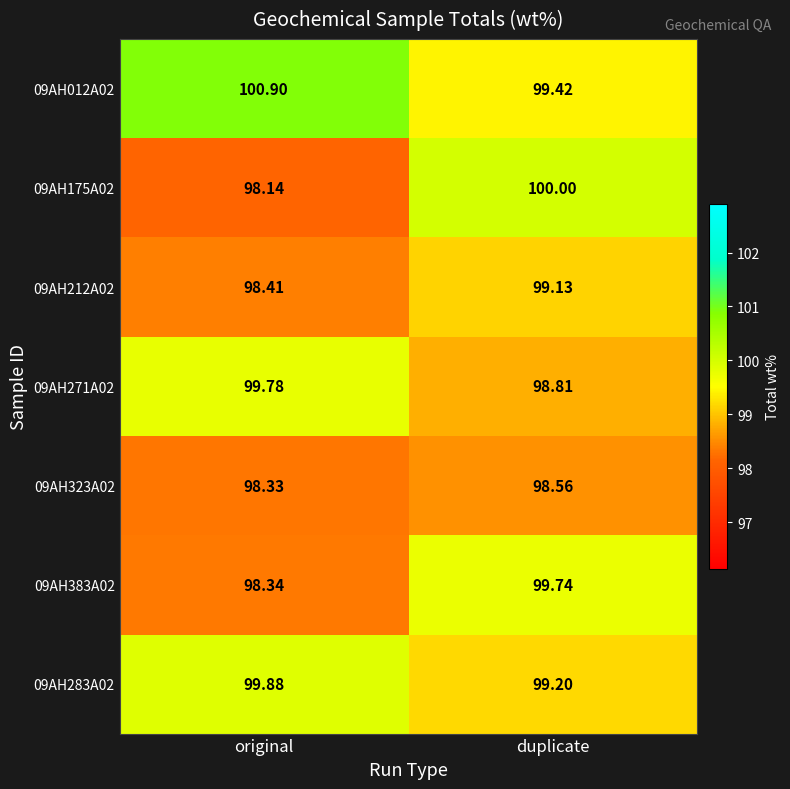

Which category has the lowest value across all series?

original